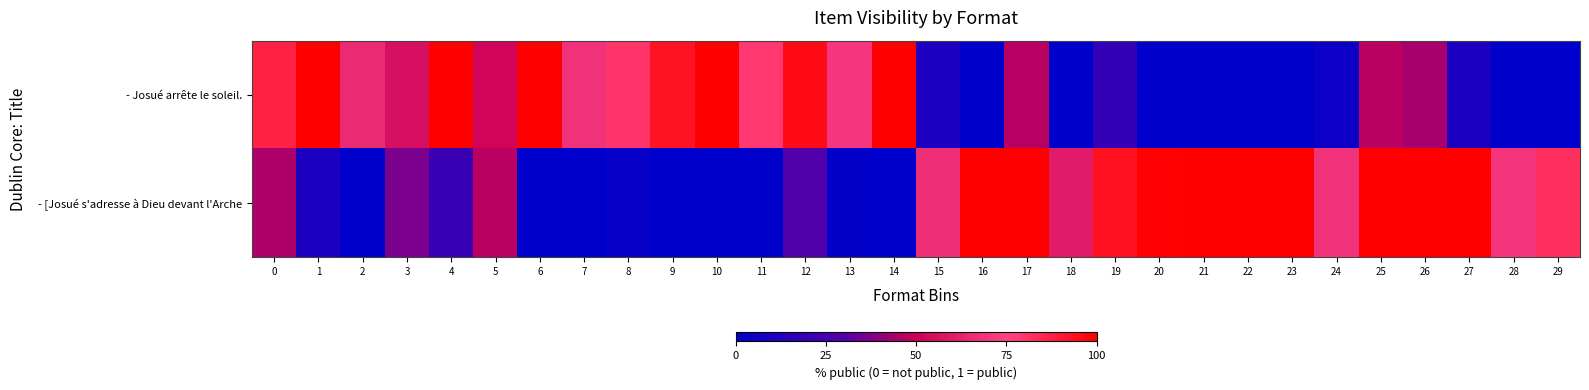

What is the spread (max minus min) of values at 4?

0.8